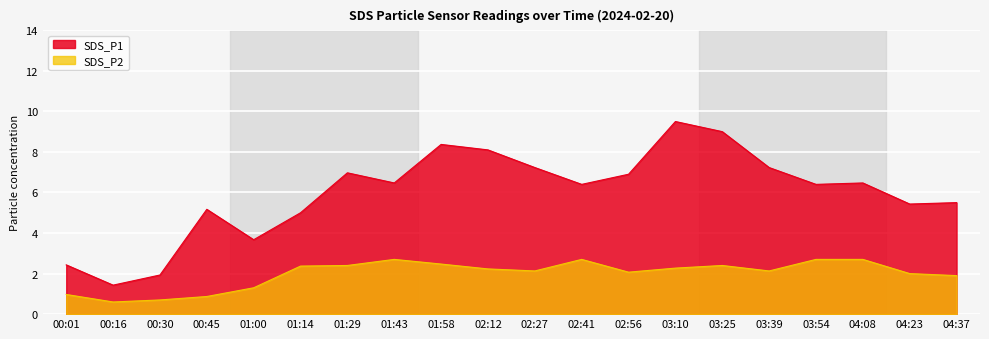

True or false: SDS_P1 and SDS_P2 cross at least once.

False